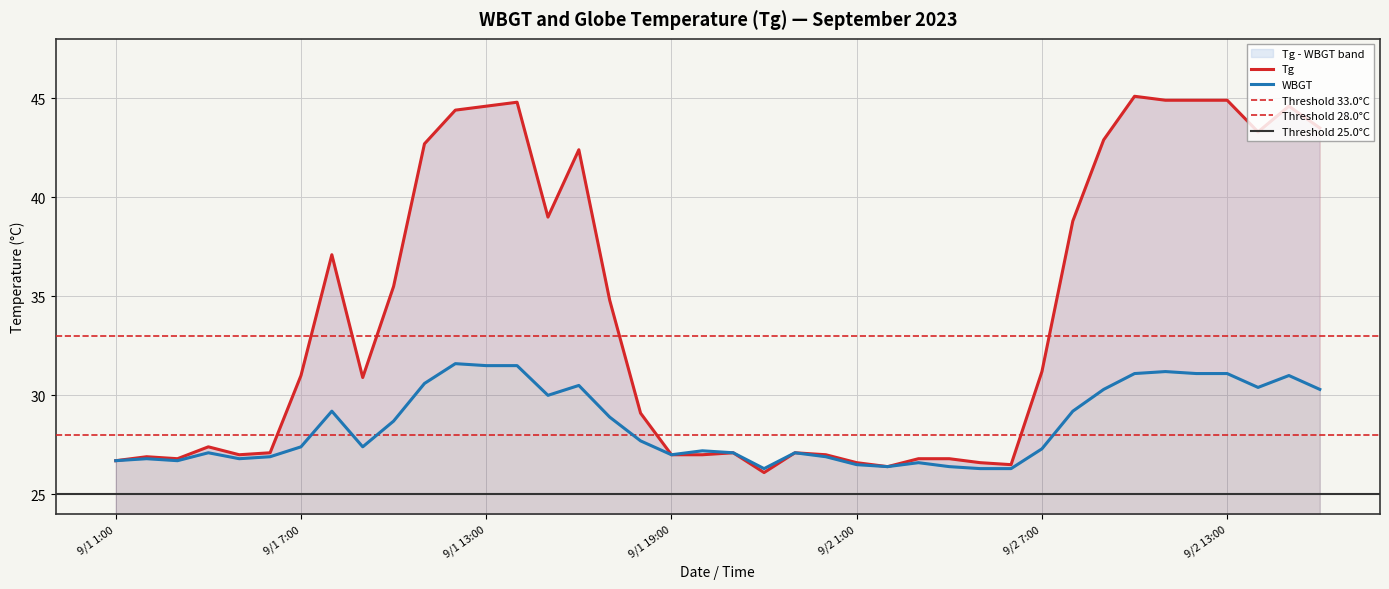

What is the label of the 37th point from the left?

9/2 13:00